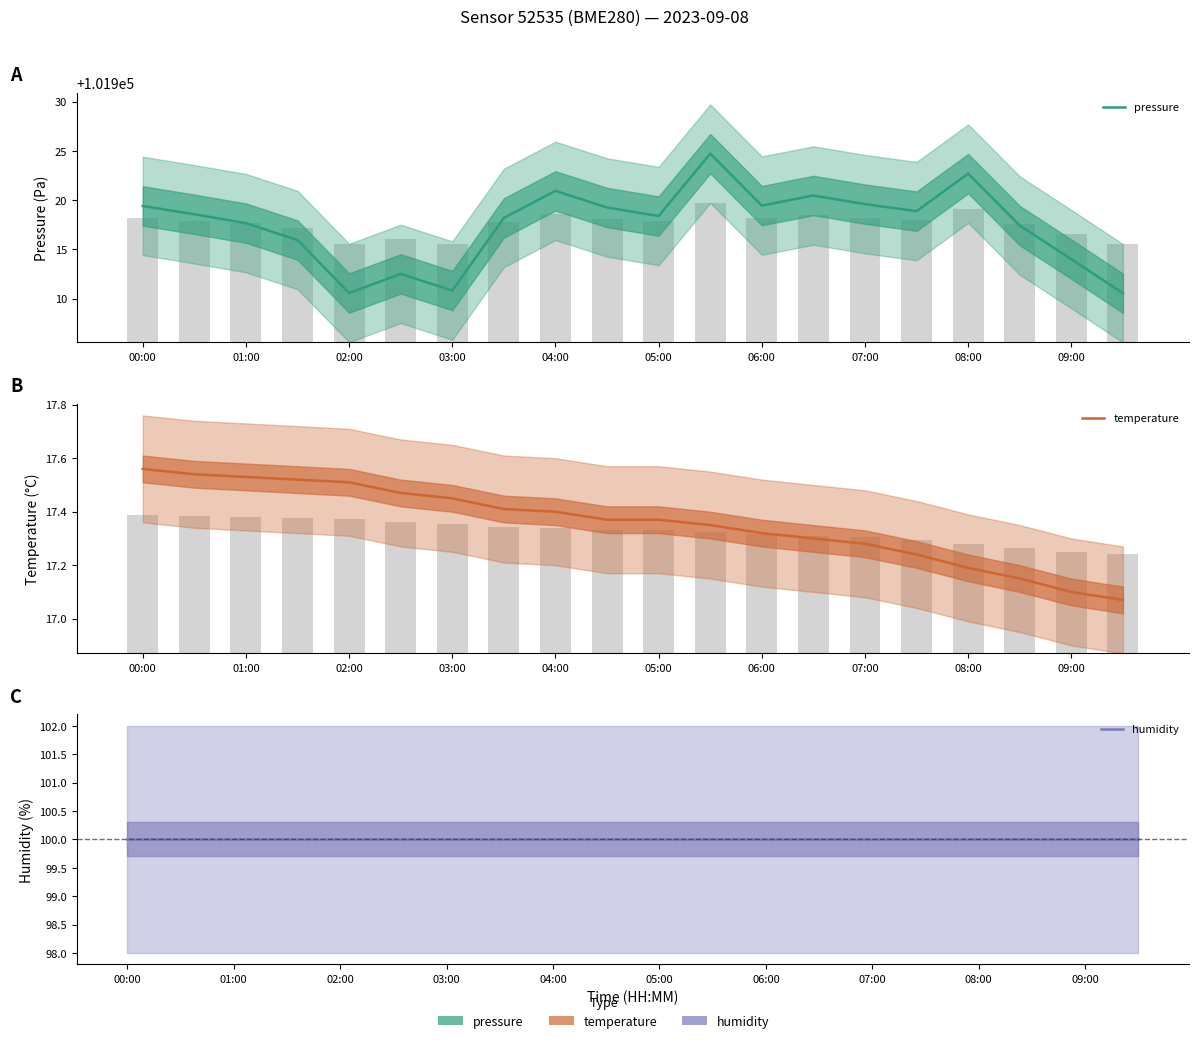

Rank the series by their maximum value, from lowest to highest.

temperature, humidity, pressure